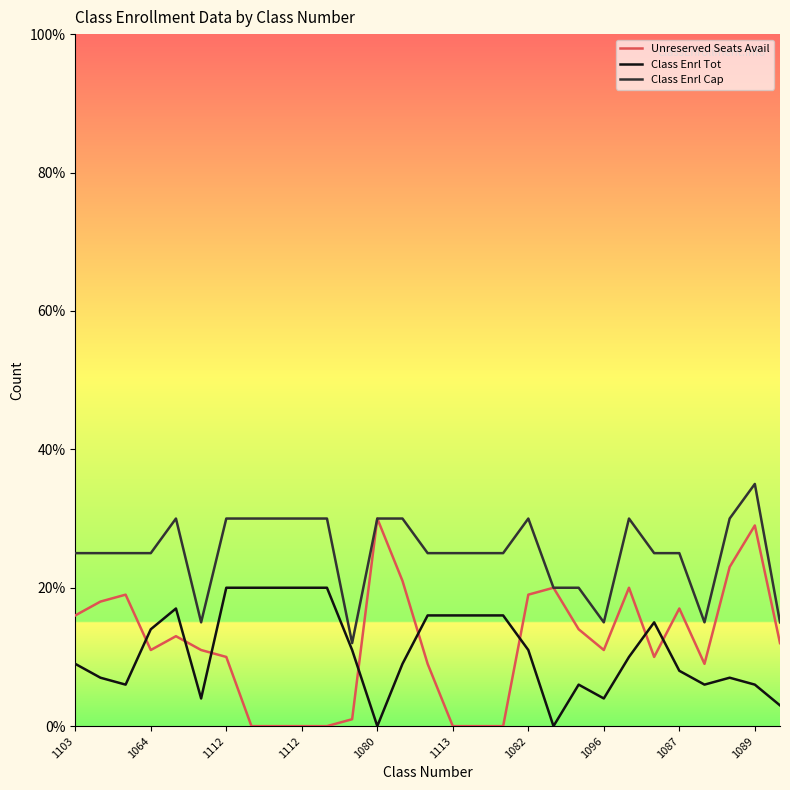

Which series has the largest range (max minus min)?

Unreserved Seats Avail